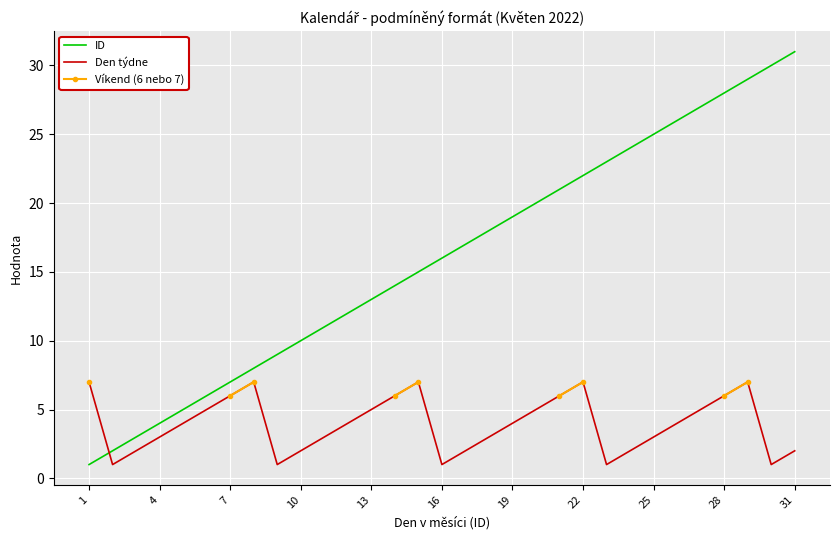

What is the average value of the Den týdne series?

4